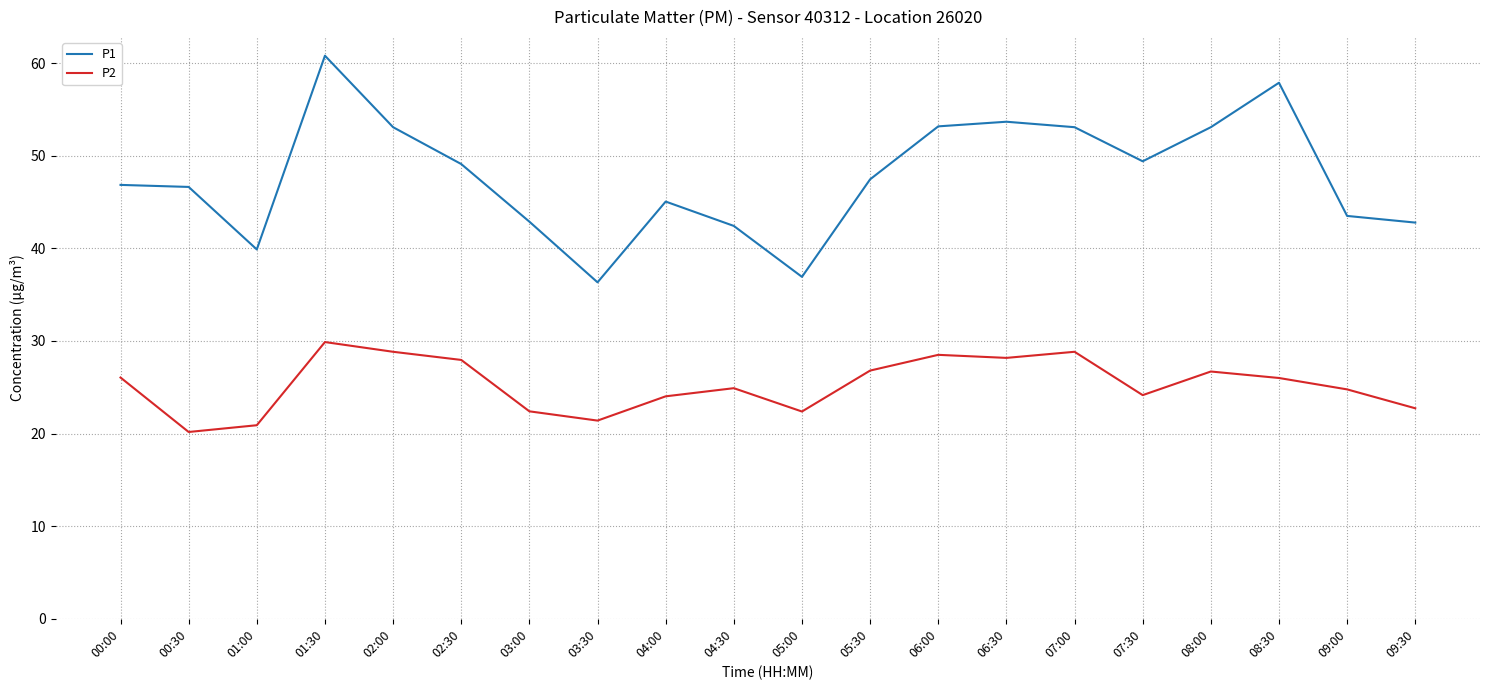

True or false: P1 has a value of 81.0 at 07:00.

False